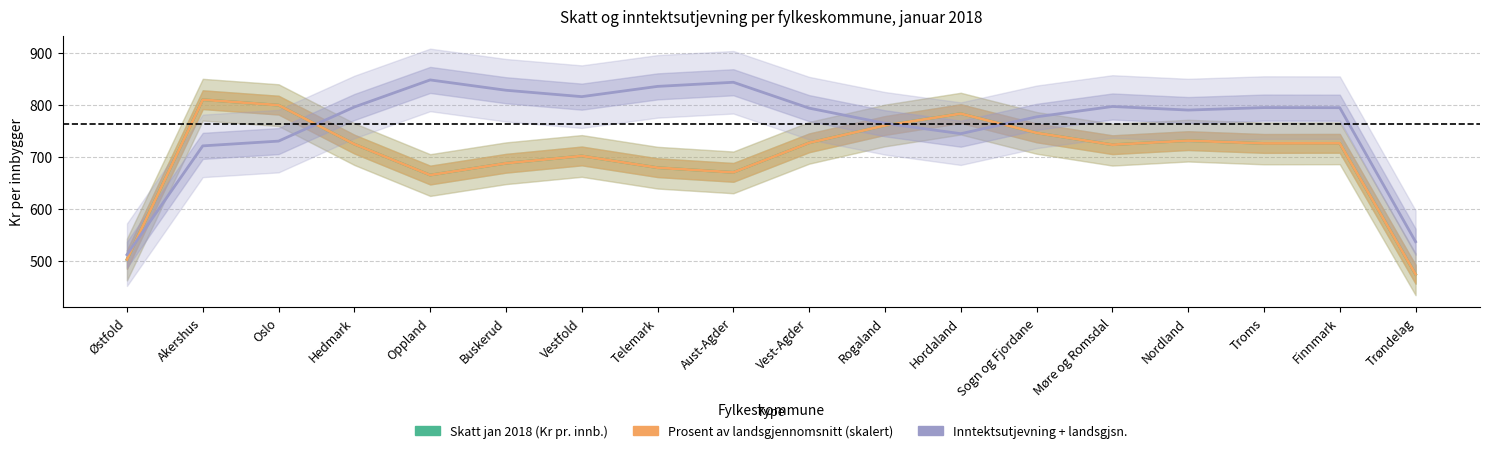

What is the label of the 11th point from the right?

Telemark